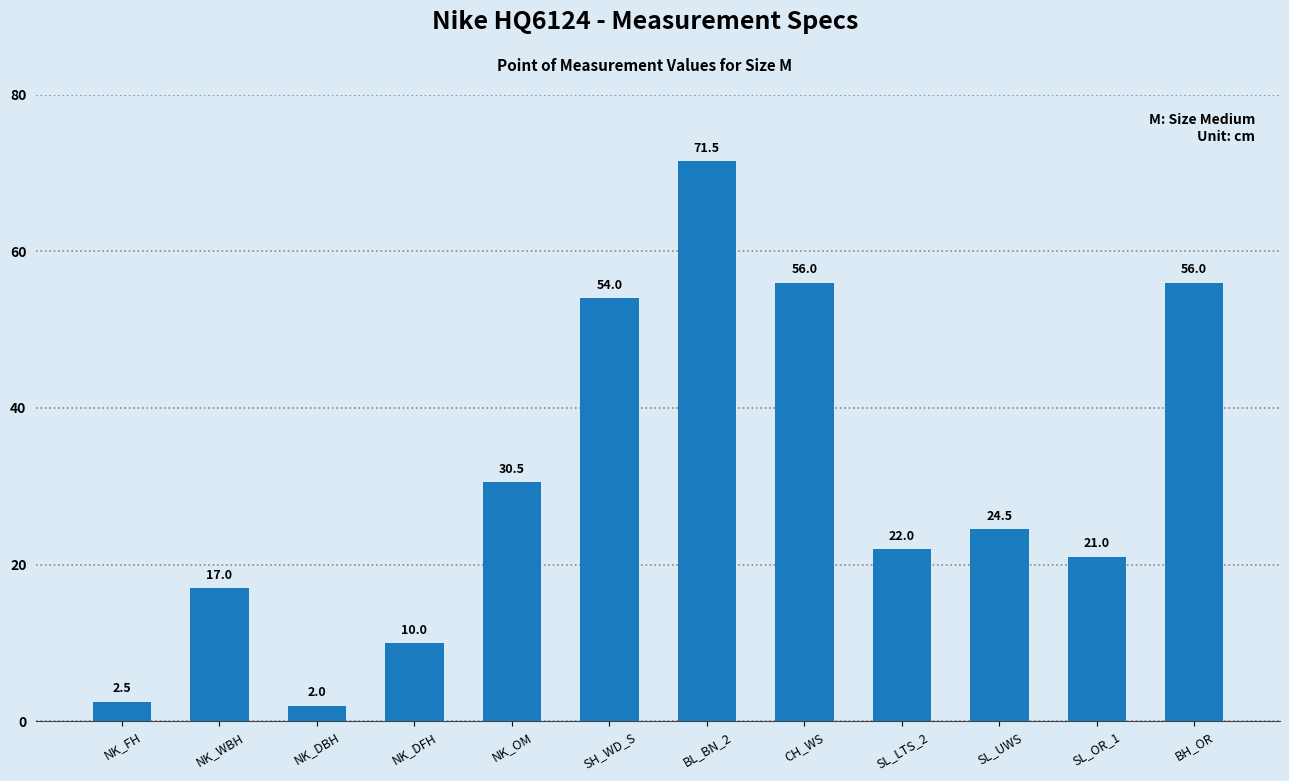

Count the number of values greater than 24.

6